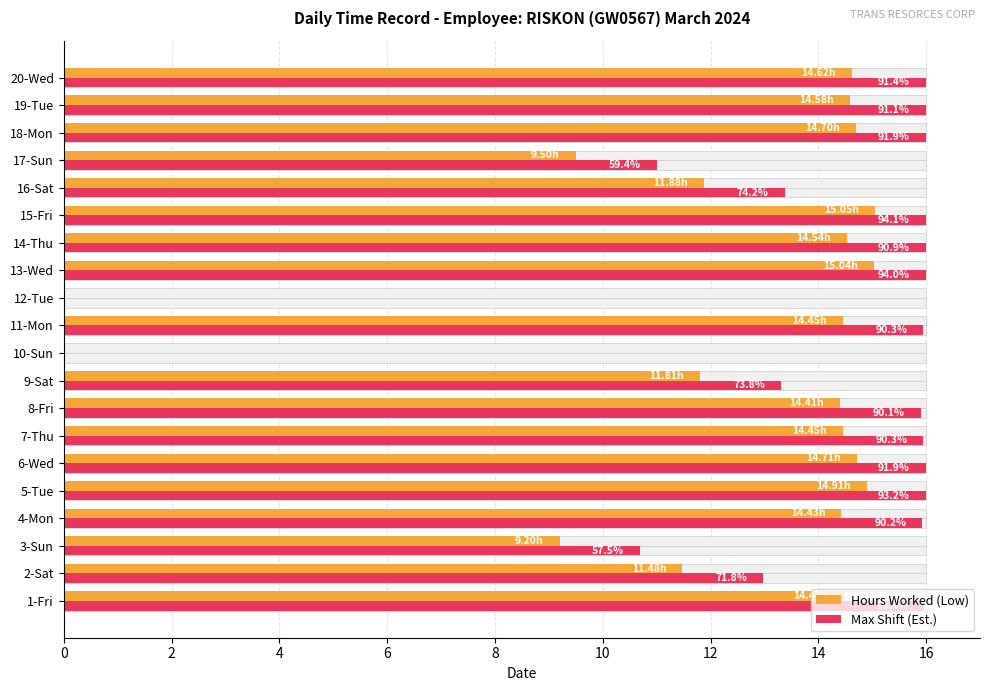

Reading right to left, extract all data points from this chart.

Hours Worked (Low): 14.6	14.6	14.7	9.5	11.9	15.1	14.5	15.0	0.0	14.4	0.0	11.8	14.4	14.4	14.7	14.9	14.4	9.2	11.5	14.5
Max Shift (Est.): 16.0	16.0	16.0	11.0	13.4	16.0	16.0	16.0	0.0	15.9	0.0	13.3	15.9	15.9	16.0	16.0	15.9	10.7	13.0	16.0